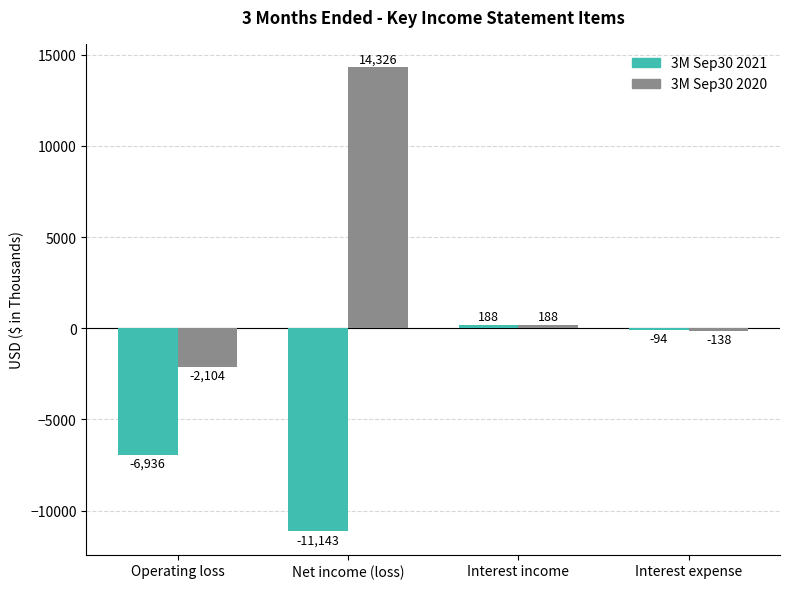

What is the minimum value shown in the chart?

-11143